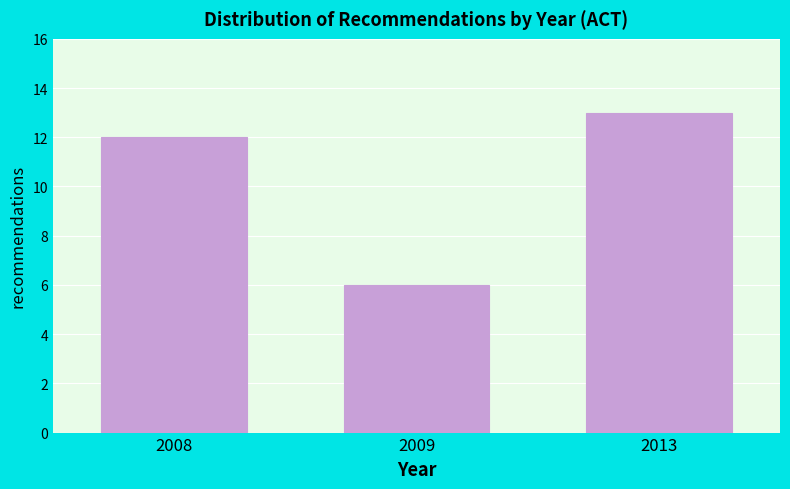

Reading right to left, list all the values displayed in this chart.

13	6	12